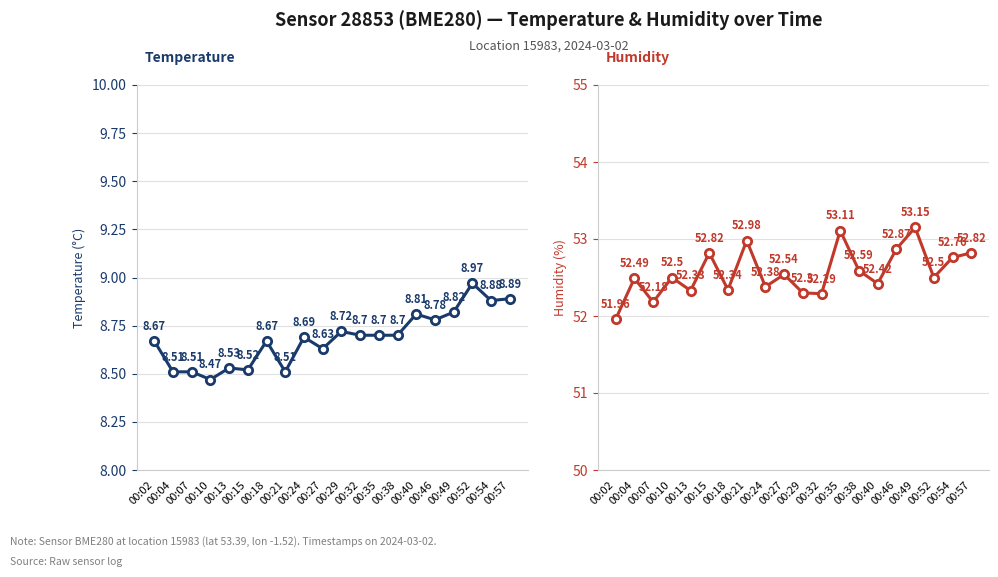

At which category is the sum across all series the highest?

00:49